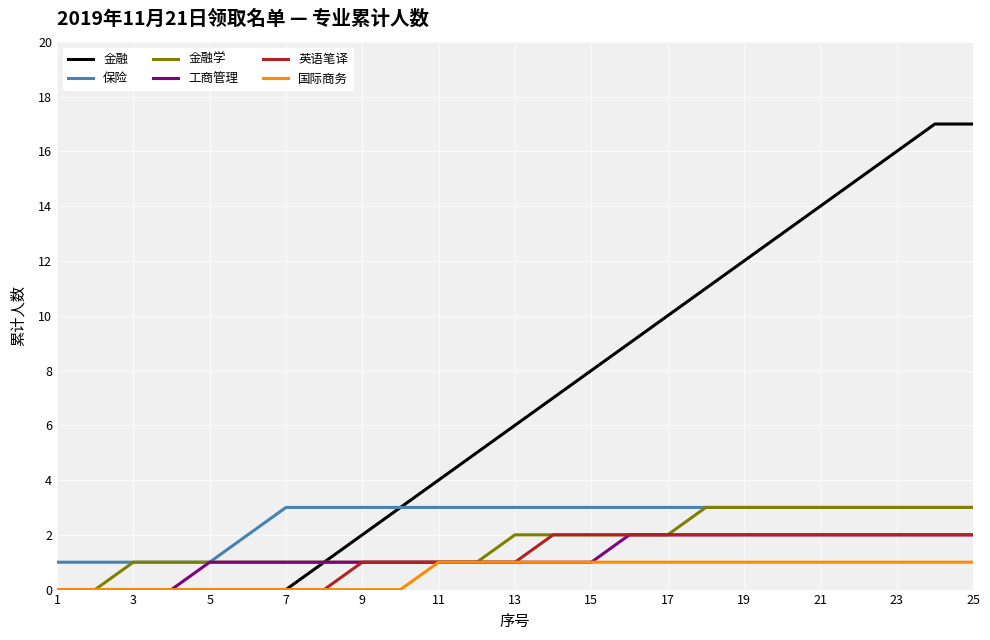

Reading left to right, list all the values displayed in this chart.

金融: 0	0	0	0	0	0	0	1	2	3	4	5	6	7	8	9	10	11	12	13	14	15	16	17	17
保险: 1	1	1	1	1	2	3	3	3	3	3	3	3	3	3	3	3	3	3	3	3	3	3	3	3
金融学: 0	0	1	1	1	1	1	1	1	1	1	1	2	2	2	2	2	3	3	3	3	3	3	3	3
工商管理: 0	0	0	0	1	1	1	1	1	1	1	1	1	1	1	2	2	2	2	2	2	2	2	2	2
英语笔译: 0	0	0	0	0	0	0	0	1	1	1	1	1	2	2	2	2	2	2	2	2	2	2	2	2
国际商务: 0	0	0	0	0	0	0	0	0	0	1	1	1	1	1	1	1	1	1	1	1	1	1	1	1